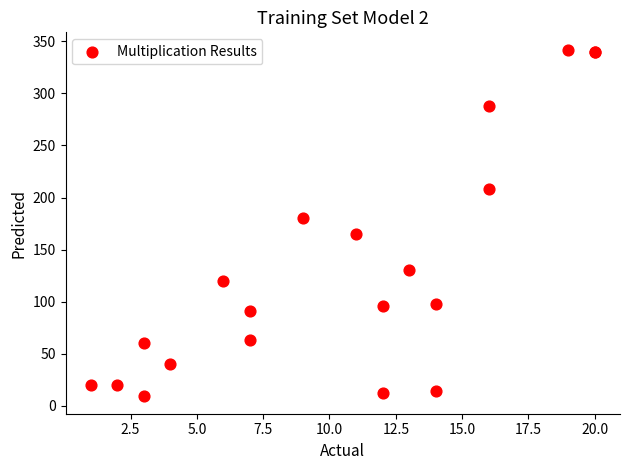

What Y value in the scatter plot is closest to 175?

180